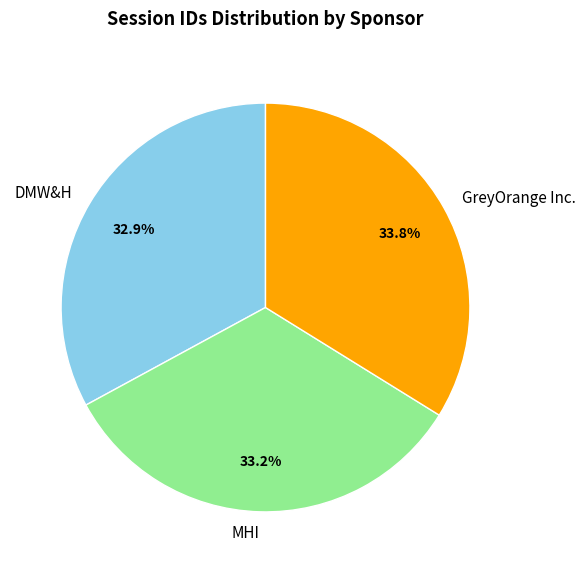

What percentage is the MHI slice, to the nearest percent?

33%